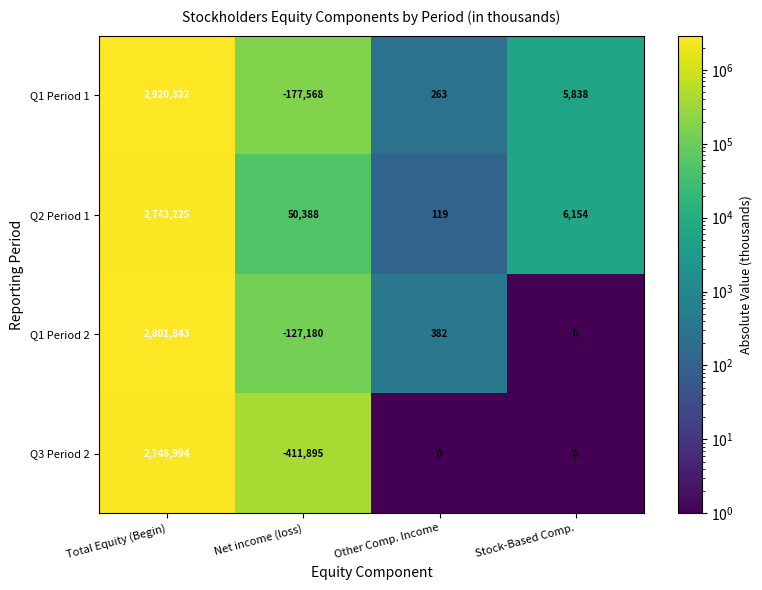

What is the smallest value displayed?

-411895